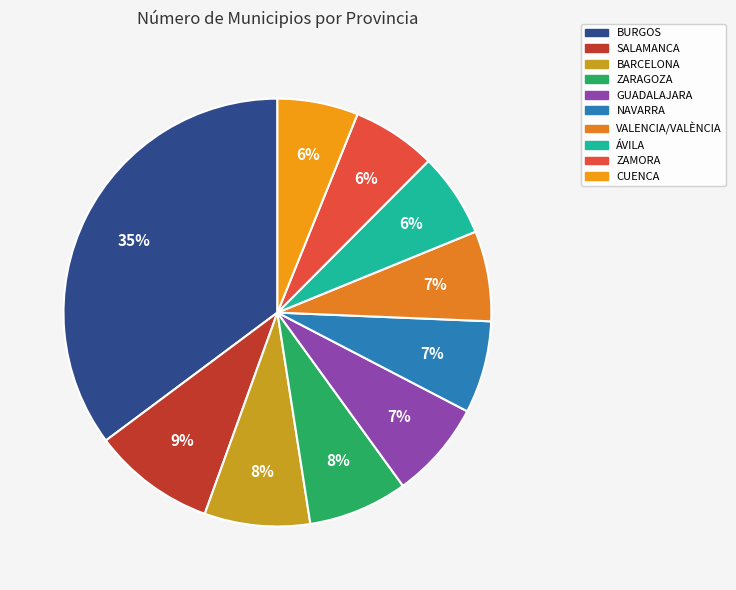

Does any single category account for the majority?

No